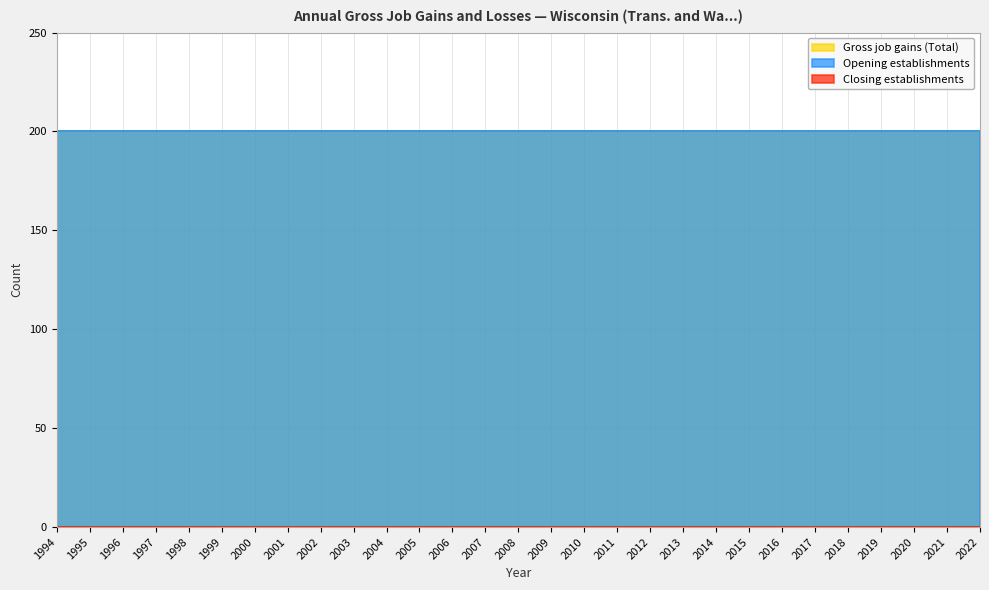

At which label is Gross job gains (Total) closest to 200?

1994